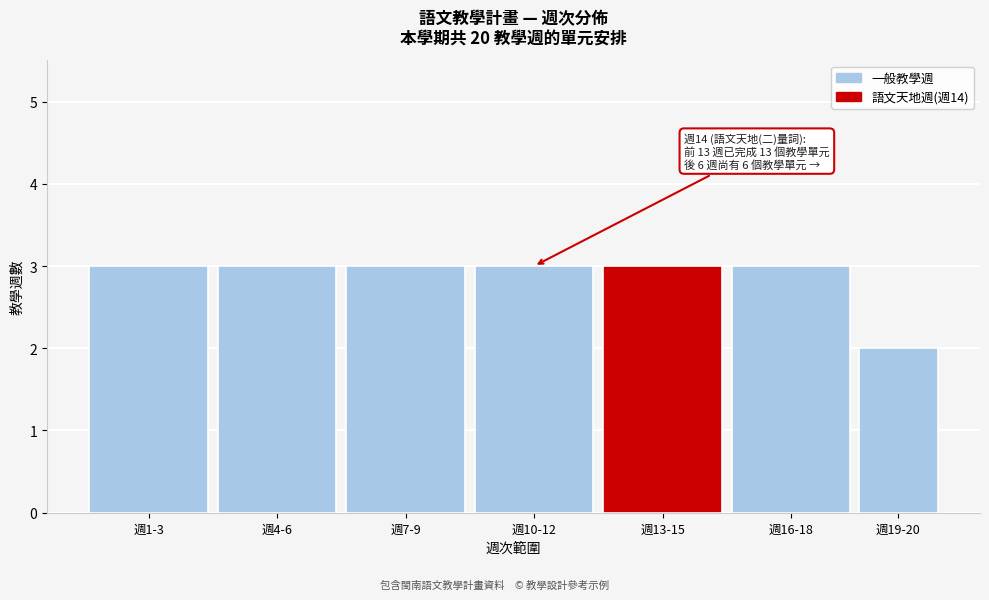

Reading left to right, extract all data points from this chart.

3	3	3	3	3	3	2